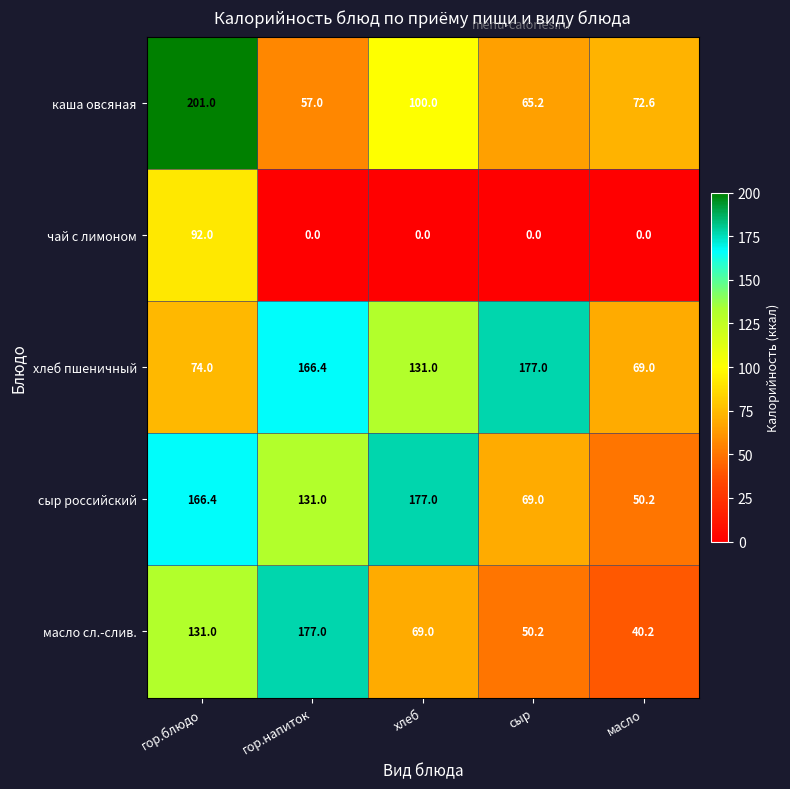

At how many categories does at least one series exceed 54?

5